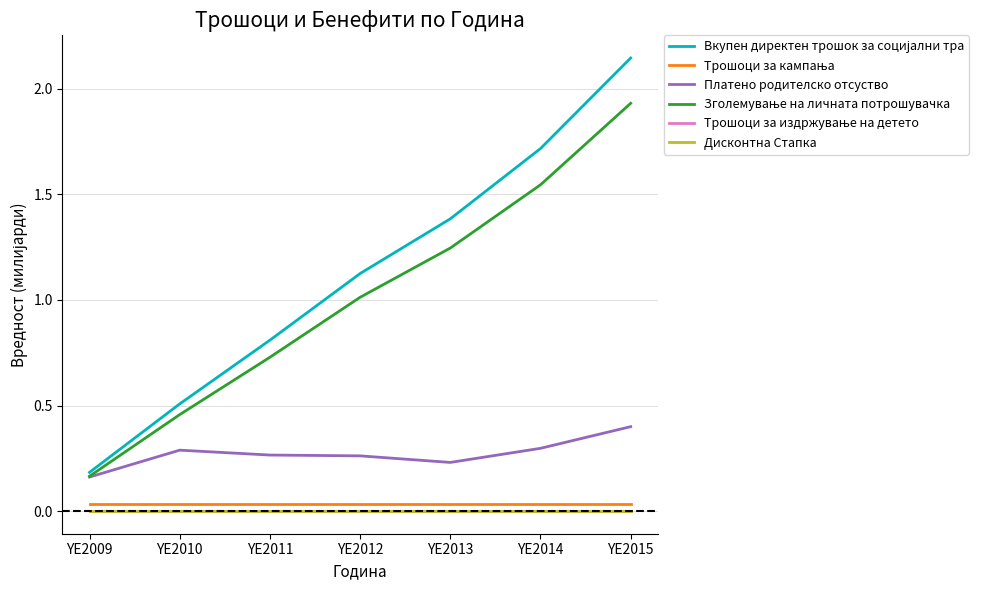

Which category has the highest value in the Платено родителско отсуство series?

YE2015